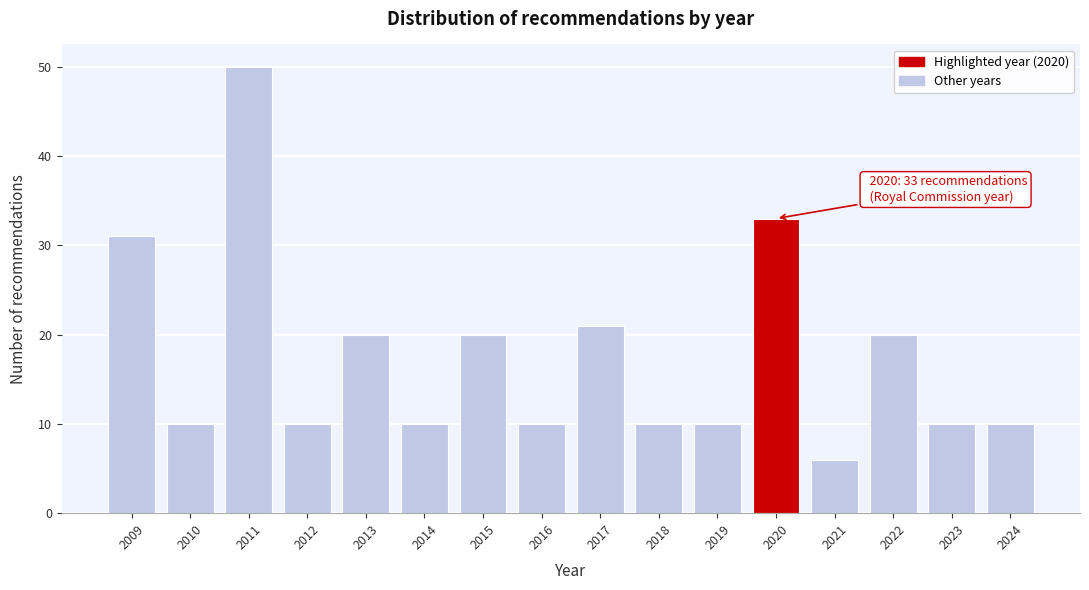

Reading left to right, extract all data points from this chart.

2009=31	2010=10	2011=50	2012=10	2013=20	2014=10	2015=20	2016=10	2017=21	2018=10	2019=10	2020=33	2021=6	2022=20	2023=10	2024=10